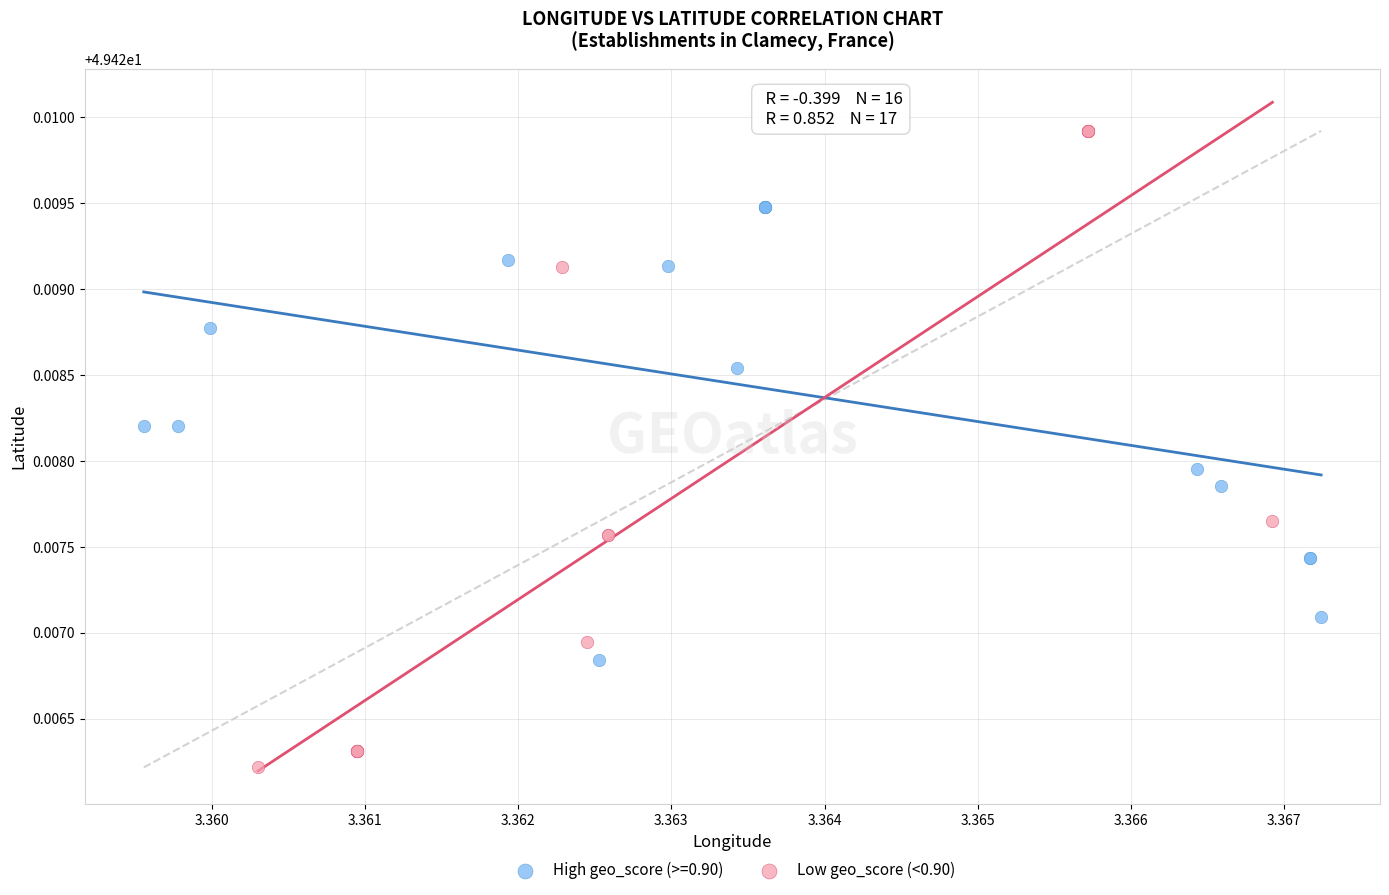

Which series has the widest spread of Y values?

Low geo_score (<0.90)